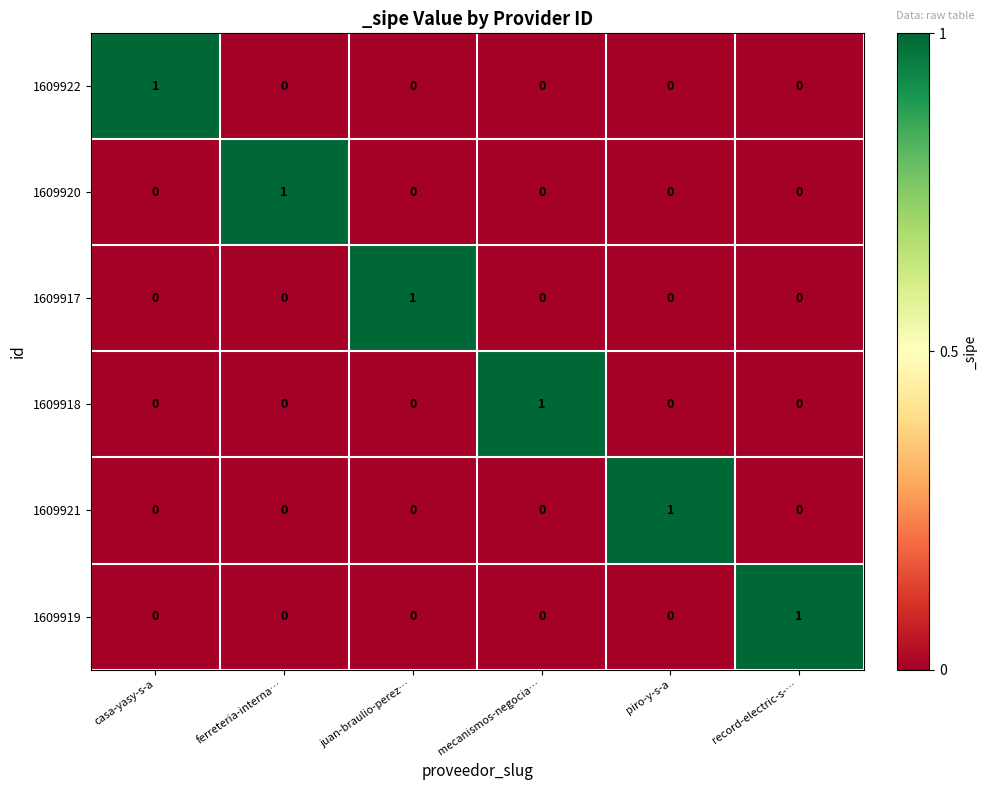

True or false: 1609920 has a value of -1 at mecanismos-negocia….

False